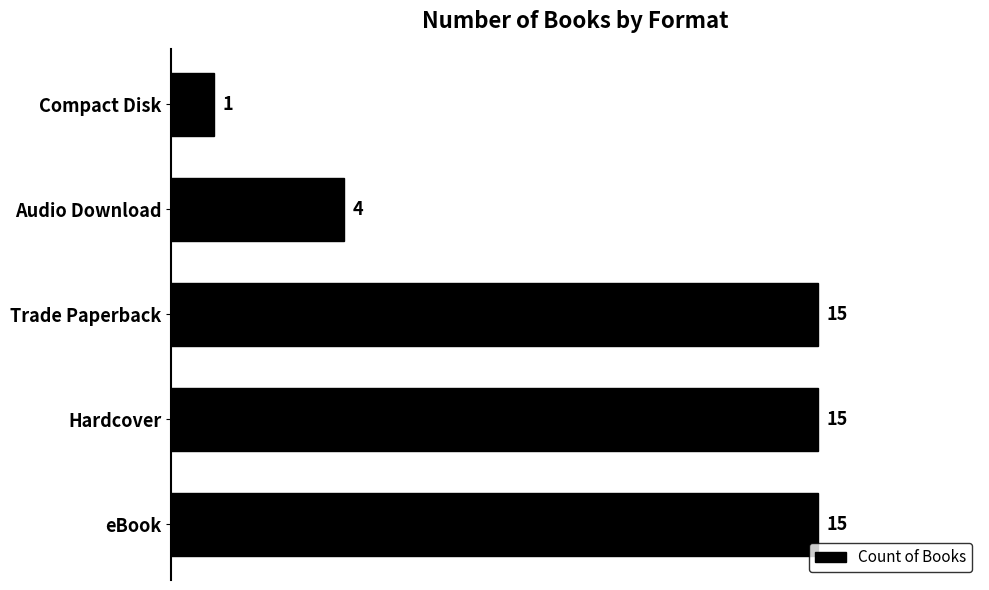

Count the values in the range 4 to 15.

4